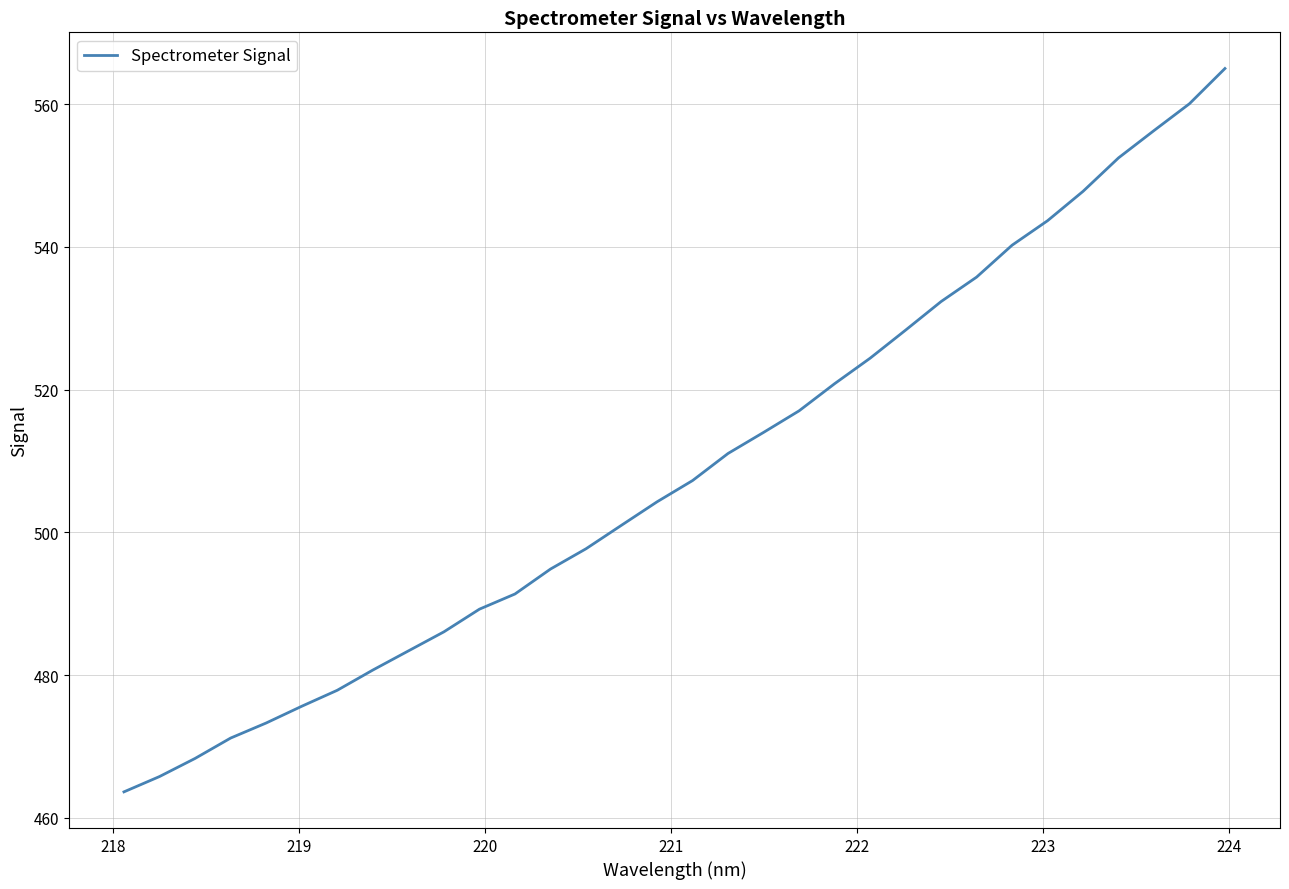

How many values exceed 507?

16